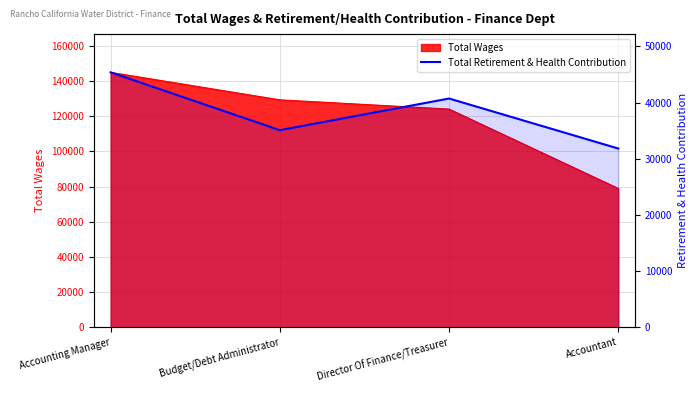

Which has a higher value, Director Of Finance/Treasurer or Accountant?

Director Of Finance/Treasurer